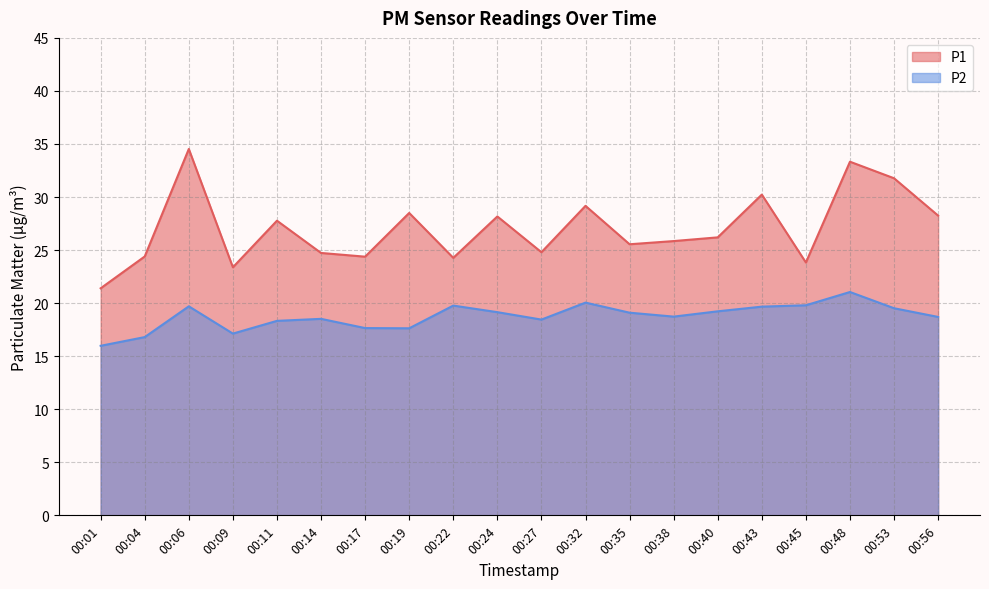

At which category is the sum across all series the highest?

00:48